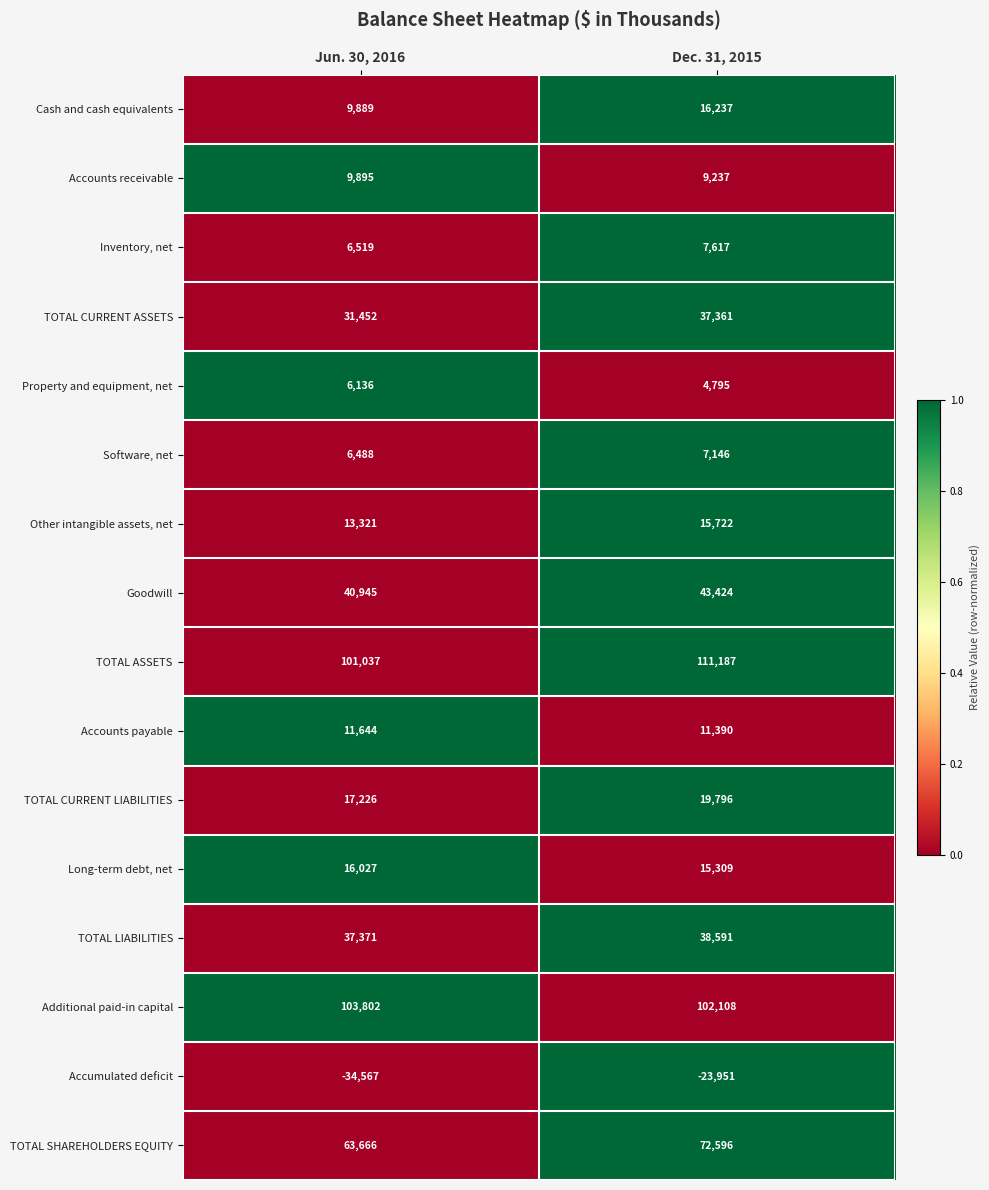

What is the sum of the TOTAL CURRENT ASSETS values at Dec. 31, 2015 and Jun. 30, 2016?

68813